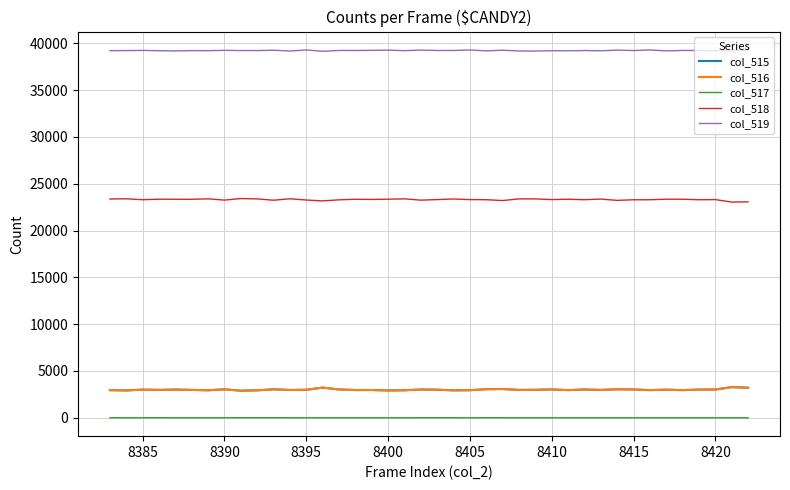

What are all the series names shown in the legend?

col_515, col_516, col_517, col_518, col_519